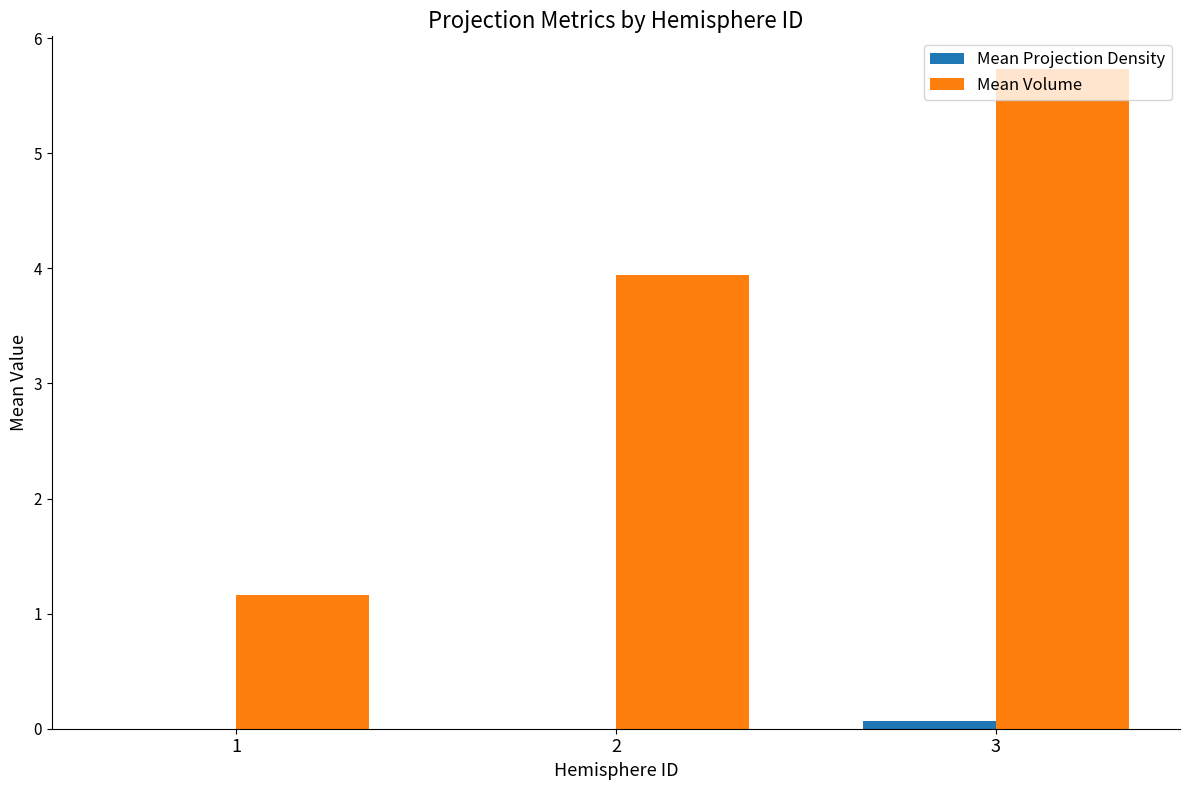

At which category does the chart reach its peak across all series?

3